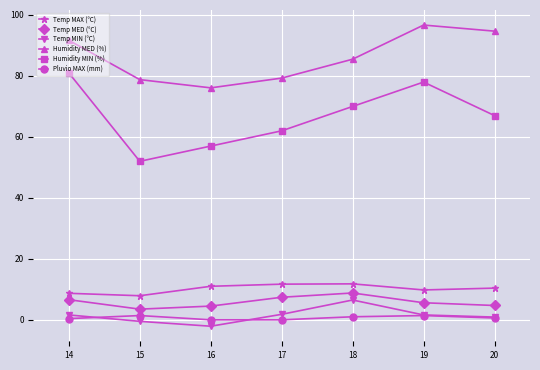

The Humidity MIN (%) series shows 23.0 at 15. True or false?

False